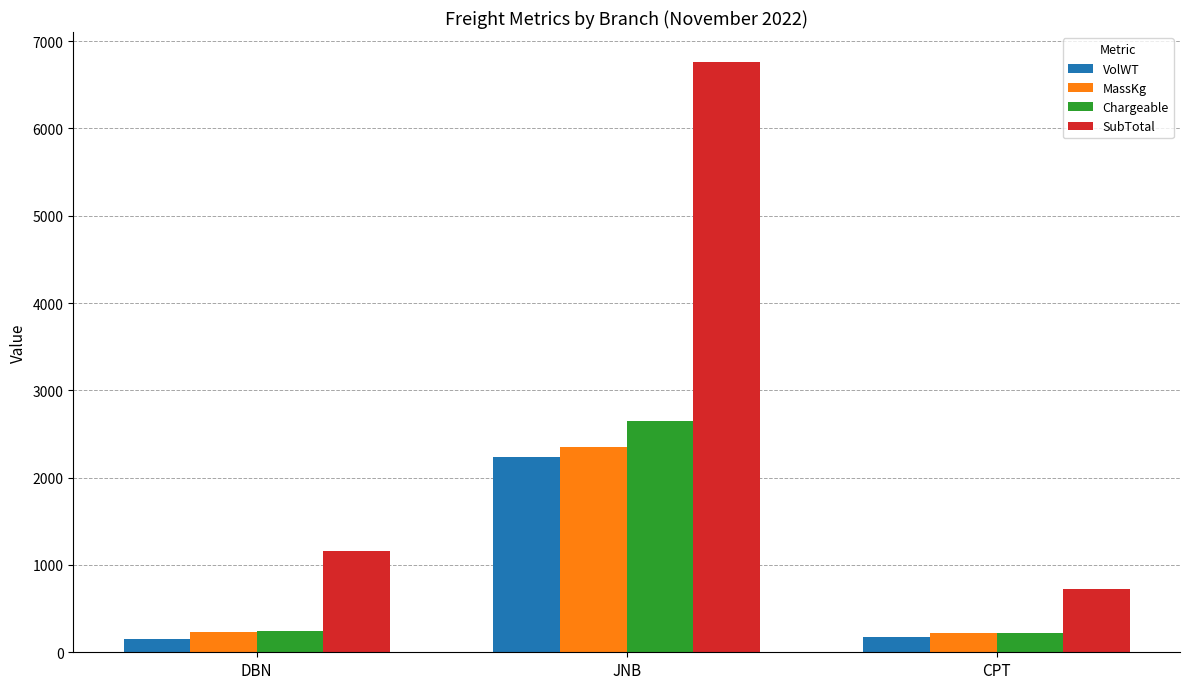

How many bars are there in each group?

4